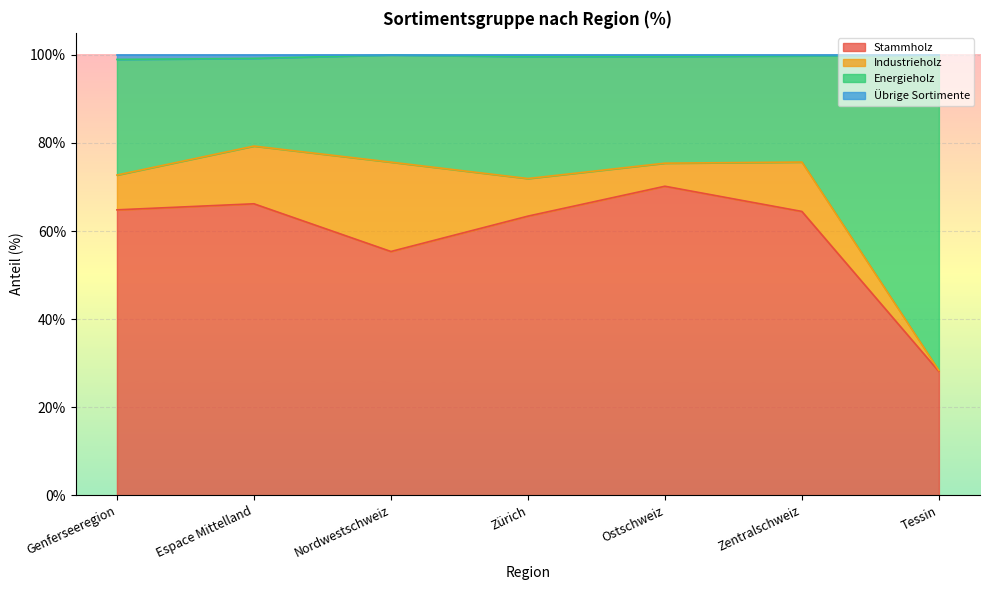

True or false: Energieholz and Übrige Sortimente cross at least once.

False